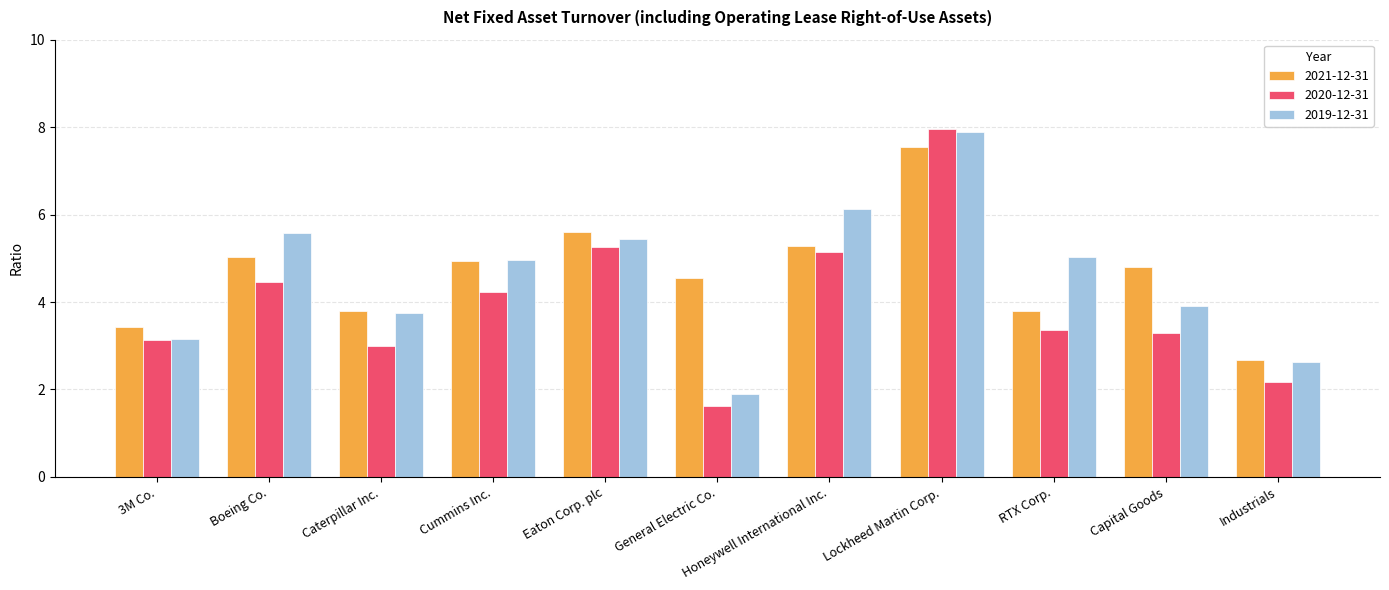

What is the average value of the 2020-12-31 series?

4.0